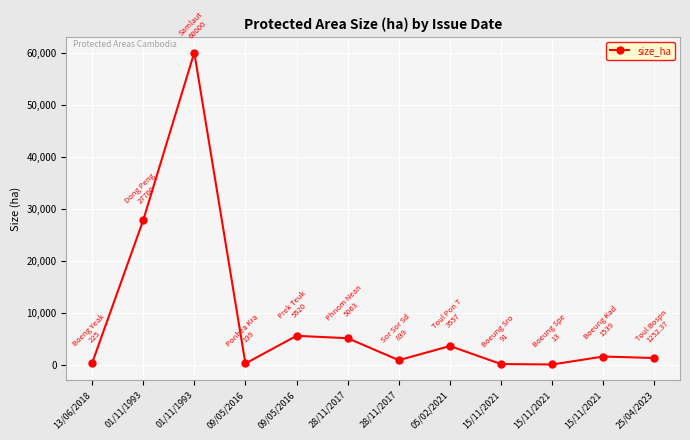

What is the label of the 4th point from the right?

15/11/2021